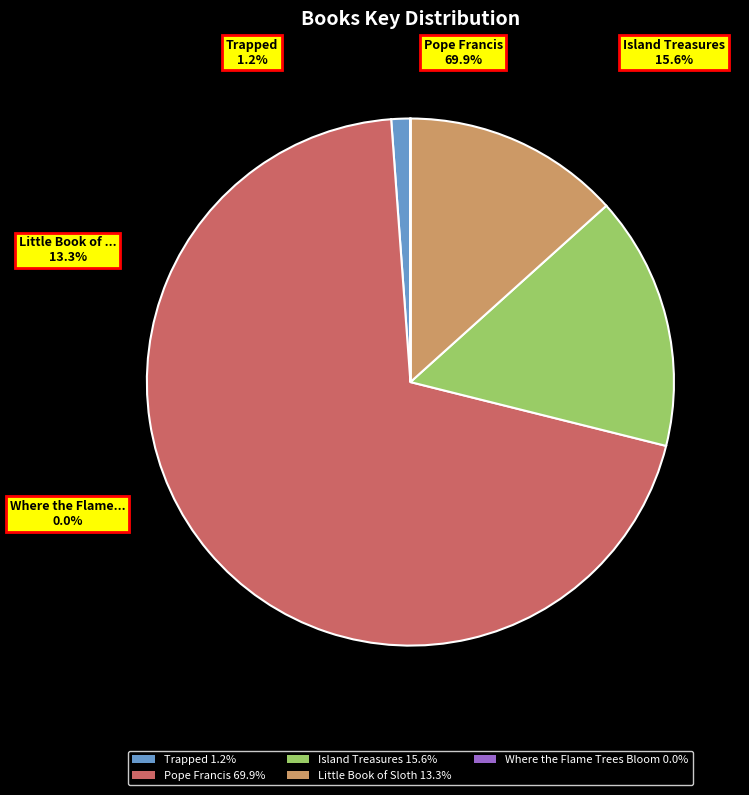

To the nearest percent, what percentage of the pie is Trapped?

1%